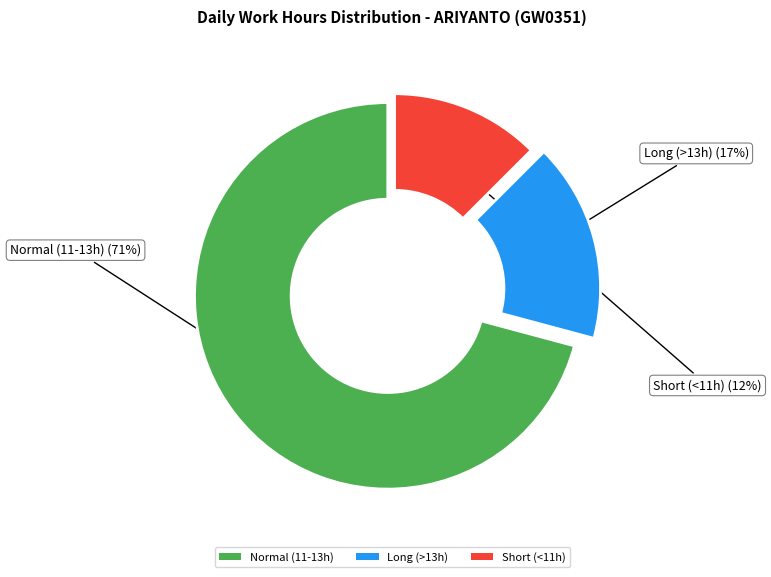

Which category has the smallest portion of the pie?

Short (<11h)